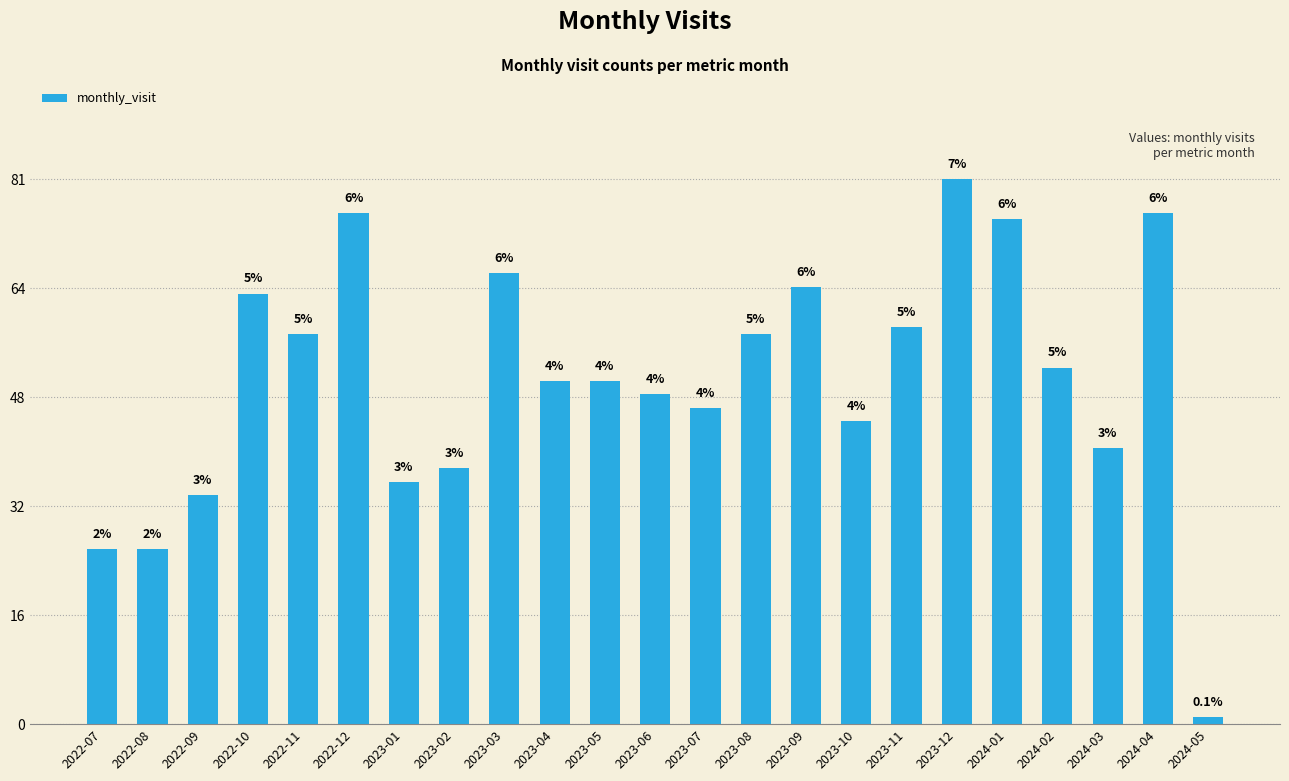

The chart shows a value of 38 at 2023-02. True or false?

True